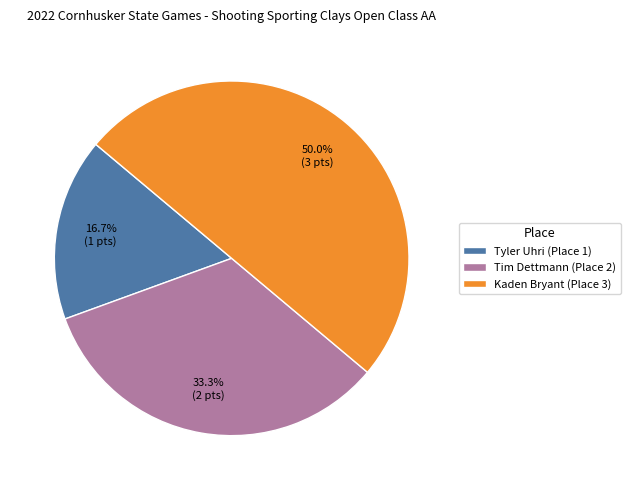

Is it true that Tyler Uhri (Place 1) is 17% of the pie?

True